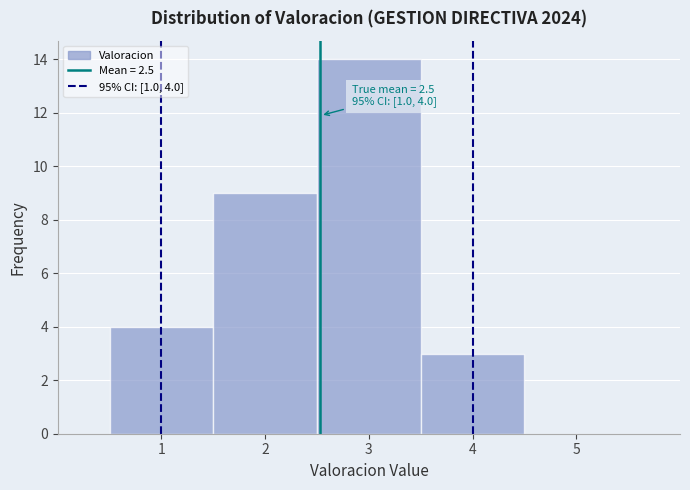

Which range on the x-axis has the tallest bar?

2.5 to 3.5